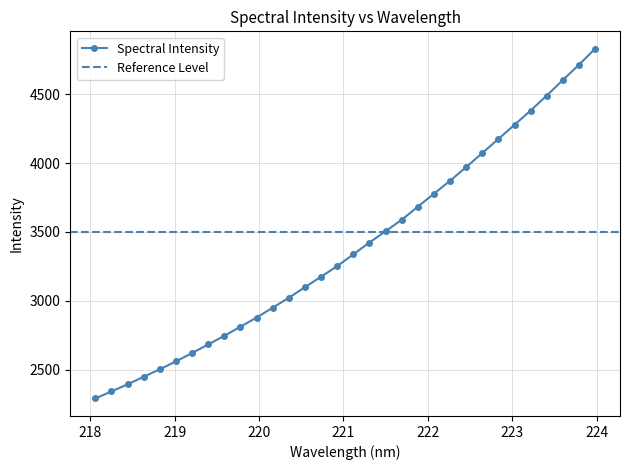

What is the minimum value shown in the chart?

2289.5